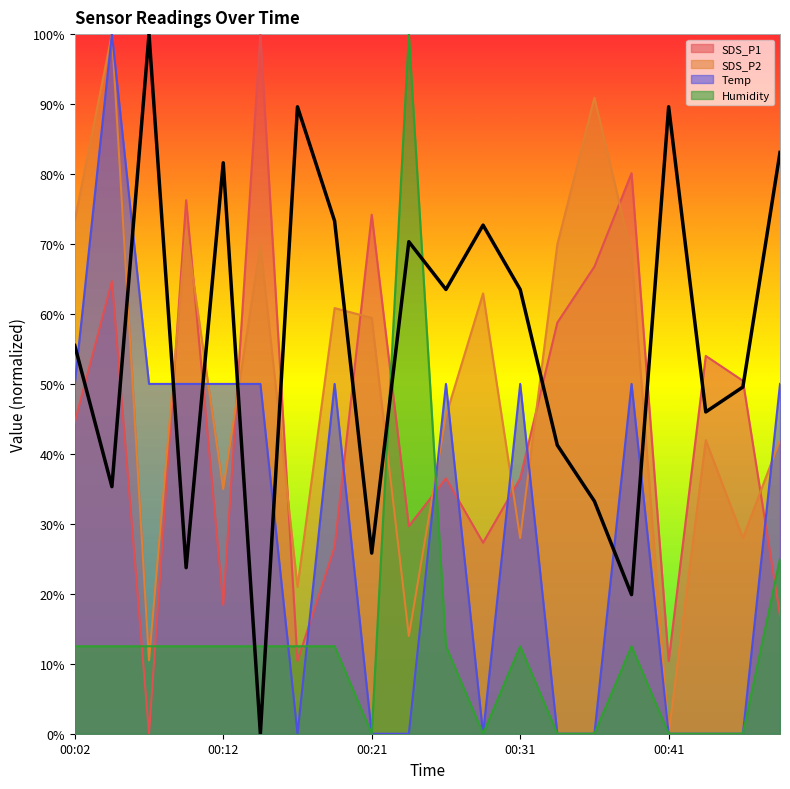

Between which two adjacent categories do SDS_P1 and SDS_P2 first intersect?

00:07 and 00:09